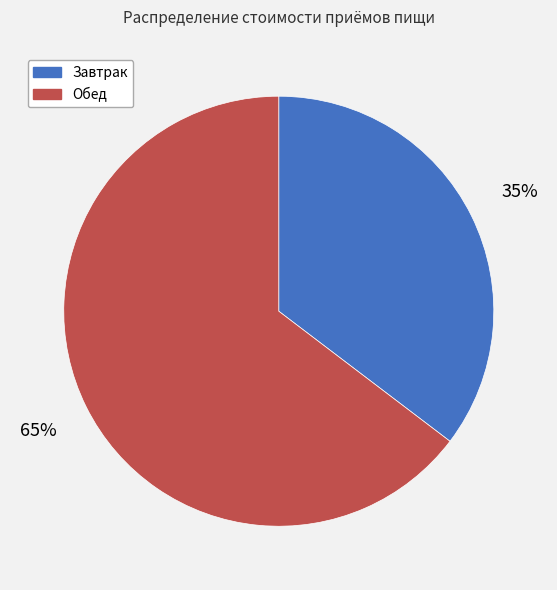

Is the sum of Обед and Завтрак greater than half?

Yes